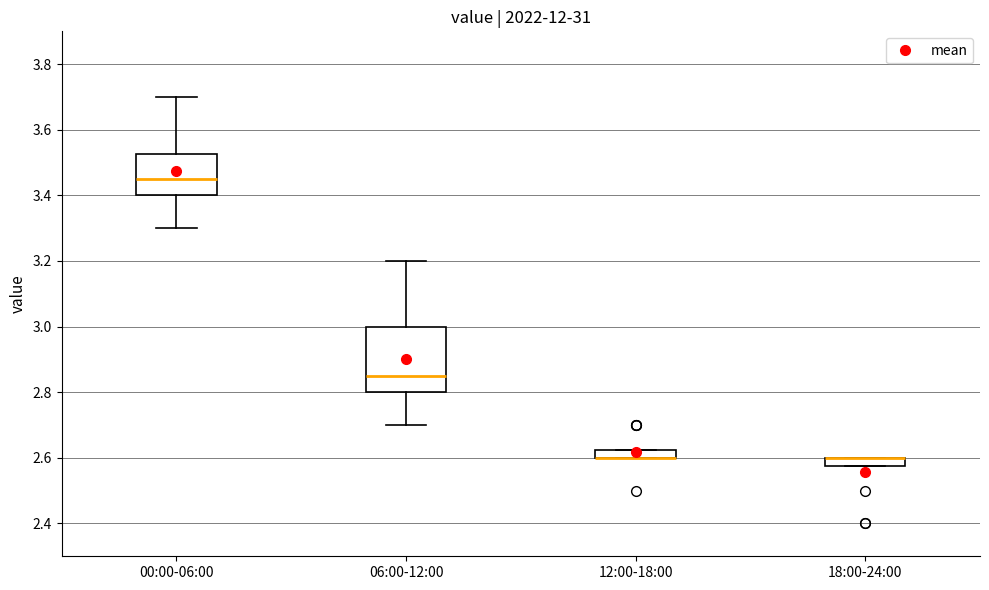

Which box is the tallest, from its lower edge to its upper edge?

06:00-12:00